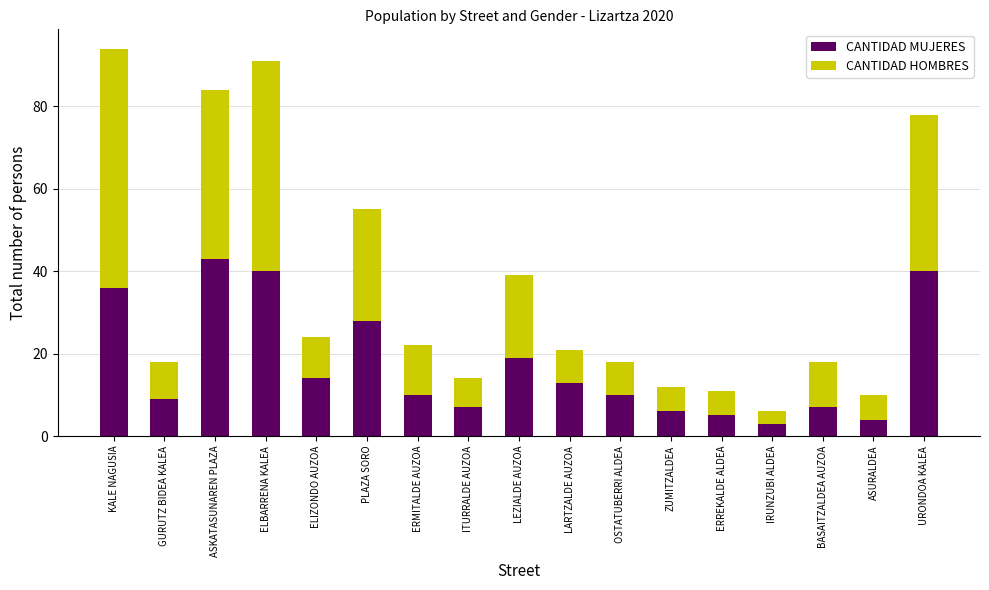

What are all the series names shown in the legend?

CANTIDAD MUJERES, CANTIDAD HOMBRES